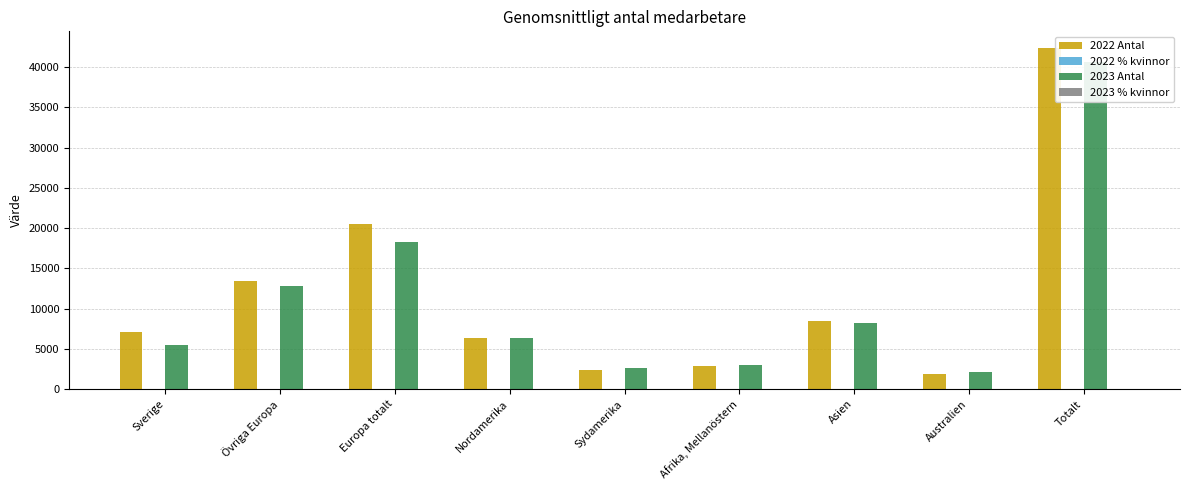

Reading right to left, what are all the values shown in this chart?

2022 Antal: Totalt=42318	Australien=1813	Asien=8432	Afrika, Mellanöstern=2895	Sydamerika=2335	Nordamerika=6391	Europa totalt=20452	Övriga Europa=13384	Sverige=7069
2022 % kvinnor: Totalt=20	Australien=19	Asien=15	Afrika, Mellanöstern=17	Sydamerika=17	Nordamerika=22	Europa totalt=23	Övriga Europa=21	Sverige=26
2023 Antal: Totalt=40686	Australien=2184	Asien=8156	Afrika, Mellanöstern=3049	Sydamerika=2633	Nordamerika=6364	Europa totalt=18300	Övriga Europa=12828	Sverige=5472
2023 % kvinnor: Totalt=21	Australien=20	Asien=16	Afrika, Mellanöstern=20	Sydamerika=19	Nordamerika=22	Europa totalt=23	Övriga Europa=21	Sverige=28